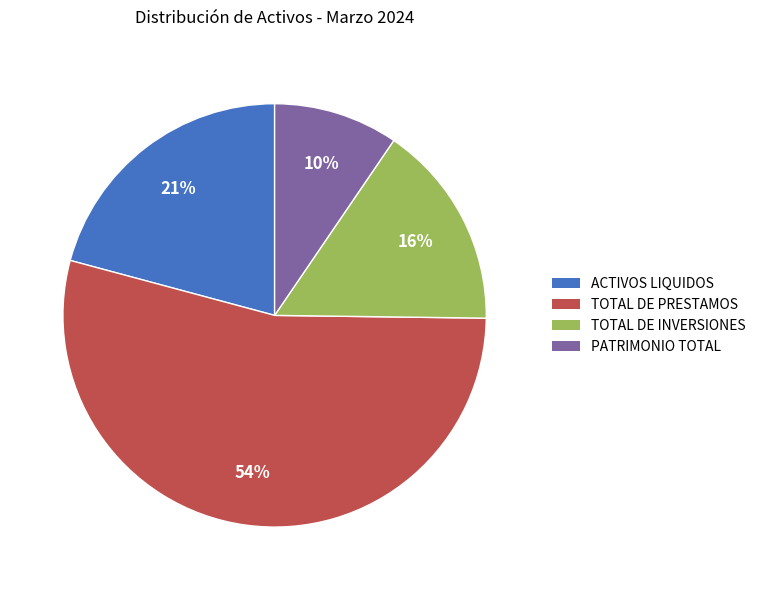

Do PATRIMONIO TOTAL and ACTIVOS LIQUIDOS together represent more than half of the pie?

No